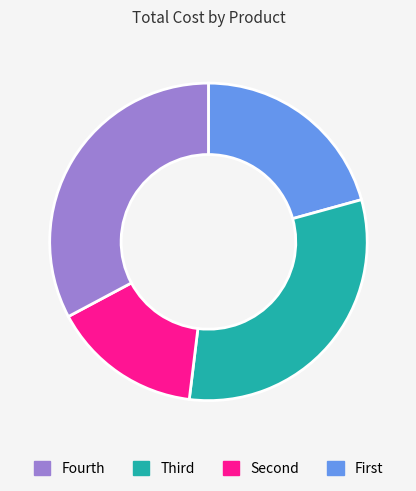

Does any single category account for the majority?

No